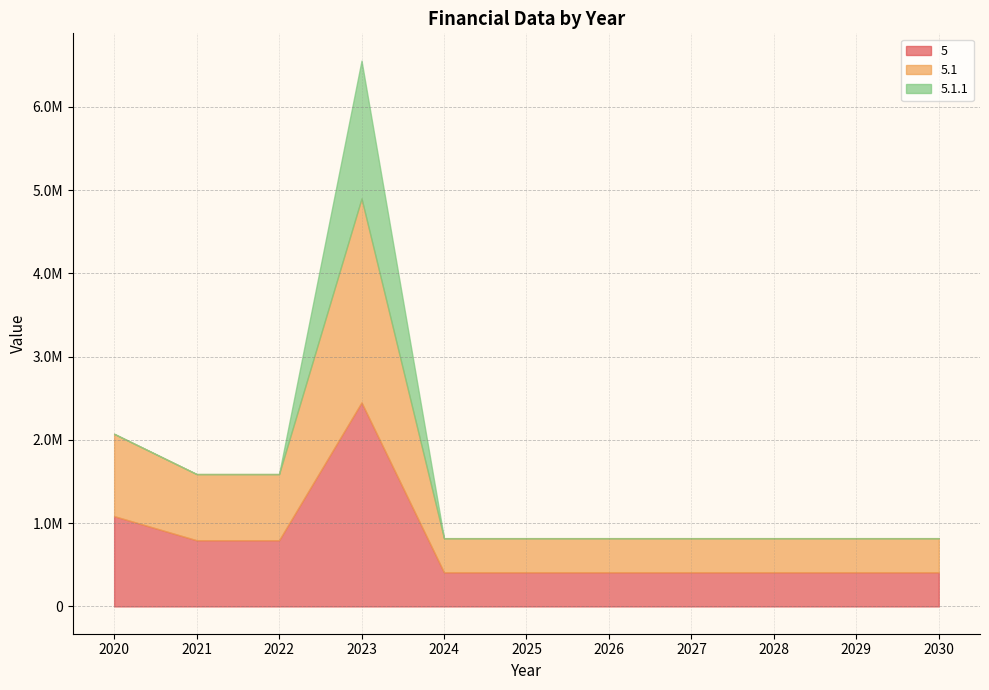

List the labels in order of 5.1.1 value, smallest first.

2020, 2021, 2022, 2024, 2025, 2026, 2027, 2028, 2029, 2030, 2023